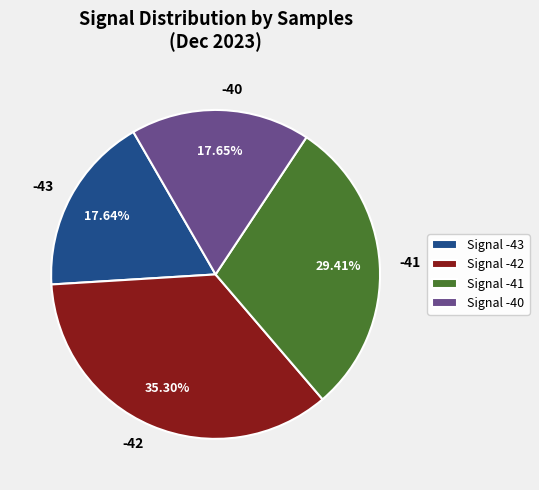

Is there a majority slice in this chart?

No